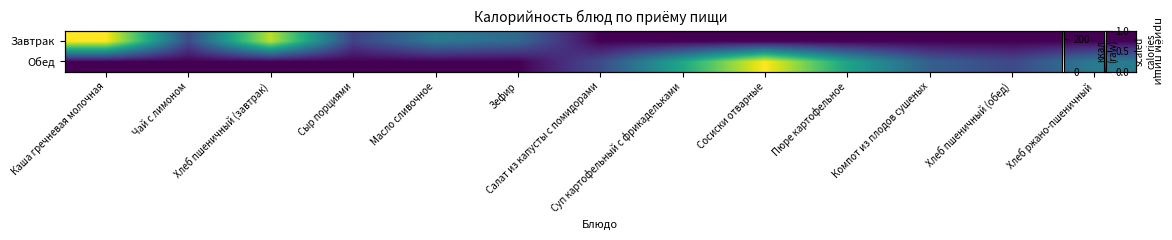

At which category is the sum across all series the highest?

Каша гречневая молочная